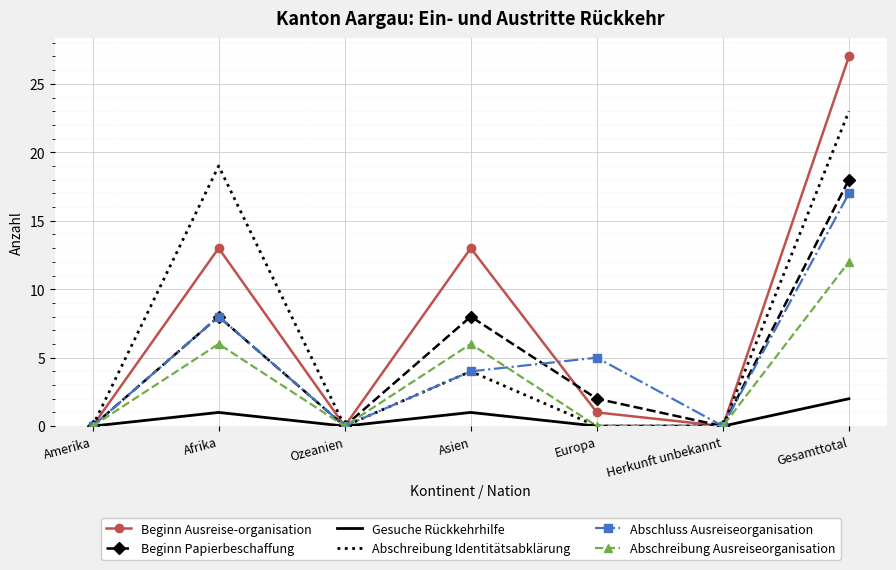

What is the difference between the Abschreibung Identitätsabklärung values at Amerika and Gesamttotal?

23